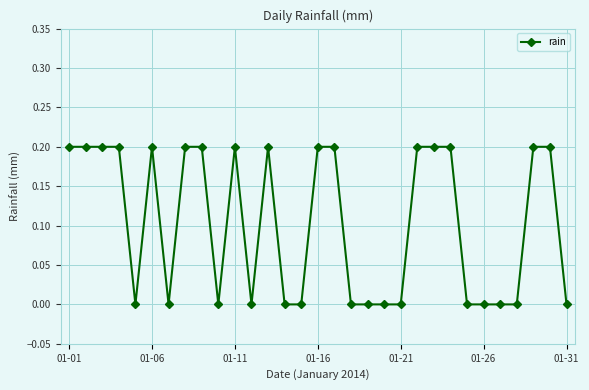

What is the value of the 2nd point from the left?

0.2